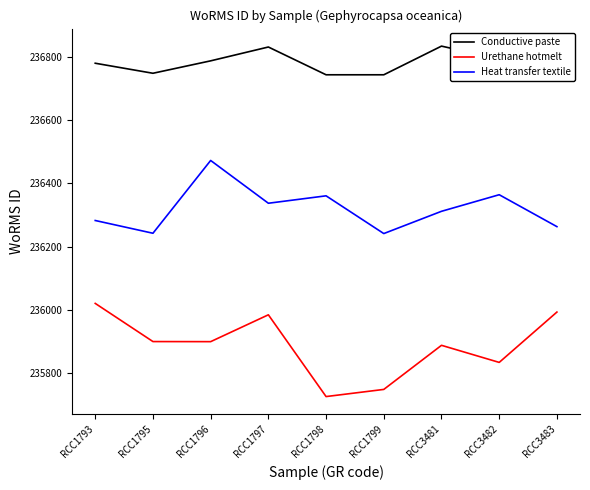

Reading left to right, transcribe all the data shown in this chart.

Conductive paste: 236779.8	236748.1	236787.4	236831.2	236743.3	236743.3	236834.0	236793.4	236731.5
Urethane hotmelt: 236020.1	235899.4	235899.1	235984.0	235725.4	235748.0	235887.5	235833.5	235992.7
Heat transfer textile: 236282.4	236242.0	236472.3	236336.9	236360.4	236241.0	236311.4	236363.9	236262.9